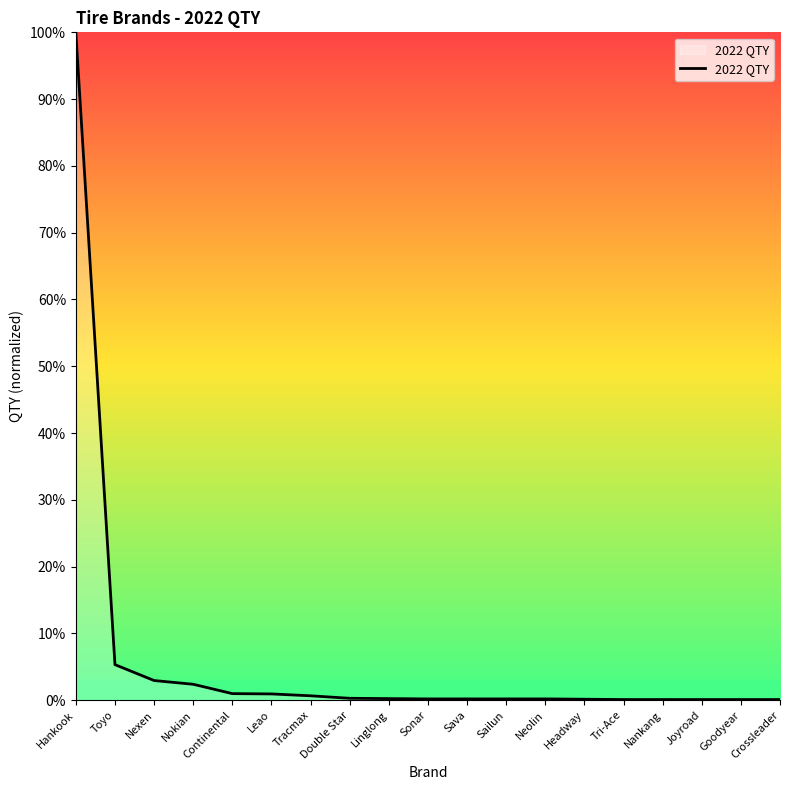

What is the difference between the maximum and minimum values?

99.9